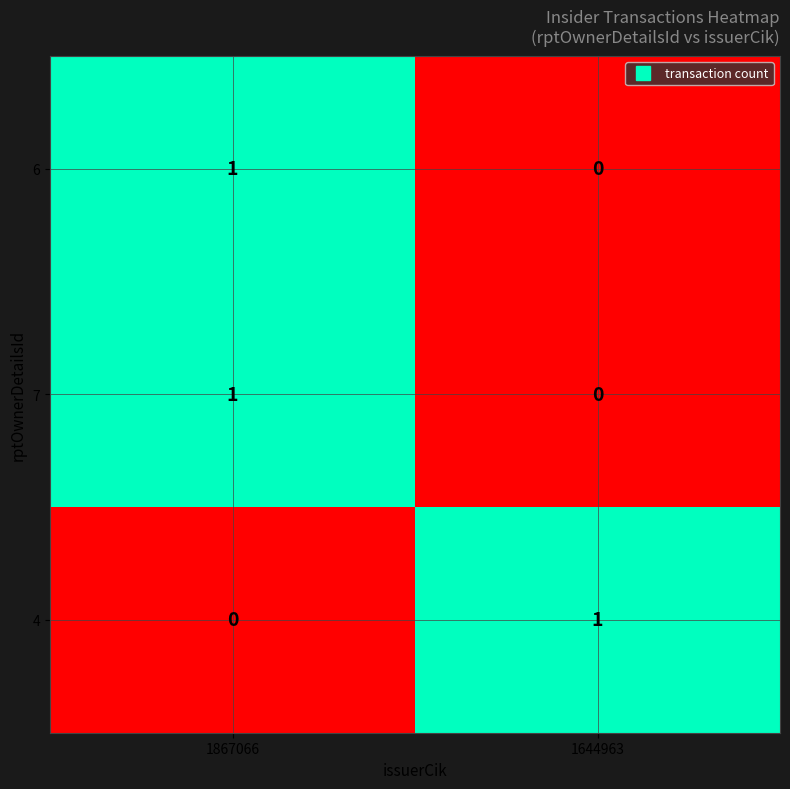

Reading left to right, what are all the values shown in this chart?

6: 1867066=1	1644963=0
7: 1867066=1	1644963=0
4: 1867066=0	1644963=1